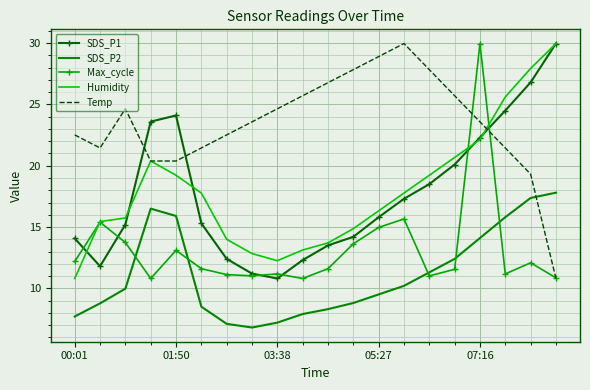

How many distinct data groups are displayed?

5